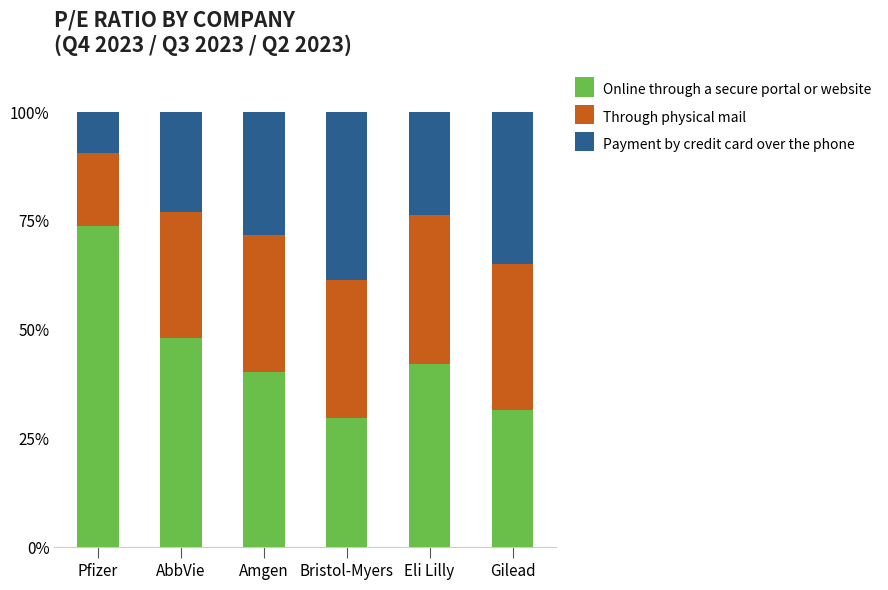

What is the difference between the maximum and minimum values in the Online through a secure portal or website series?

44.1